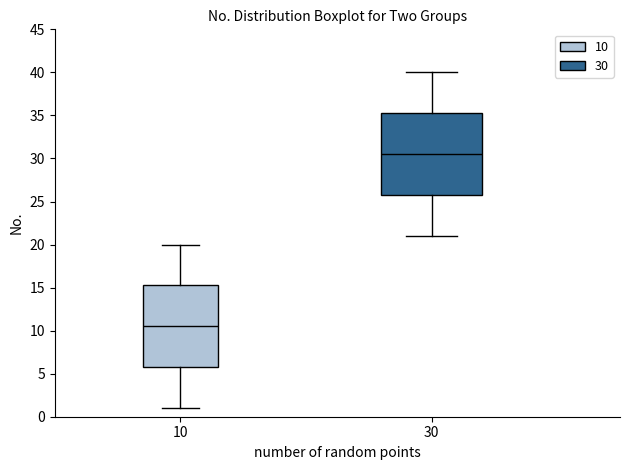

Reading left to right, read every box against the y-axis: the position of its median line, the range the box covers, and the ends of its whiskers. The values are not printed on the chart, so give them approximately, as read against the axis.

10: median 10.5, box 6.0 to 15.5, whiskers 1.0 to 20.0
30: median 30.5, box 26.0 to 35.5, whiskers 21.0 to 40.0